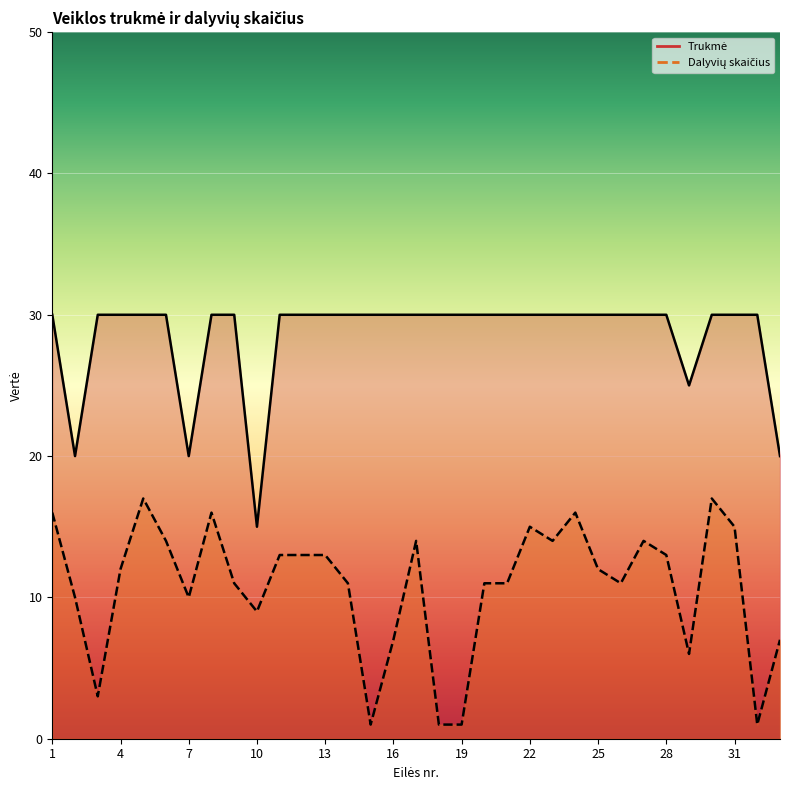

What is the value of the Dalyvių skaičius point at the 4th from the left?

12